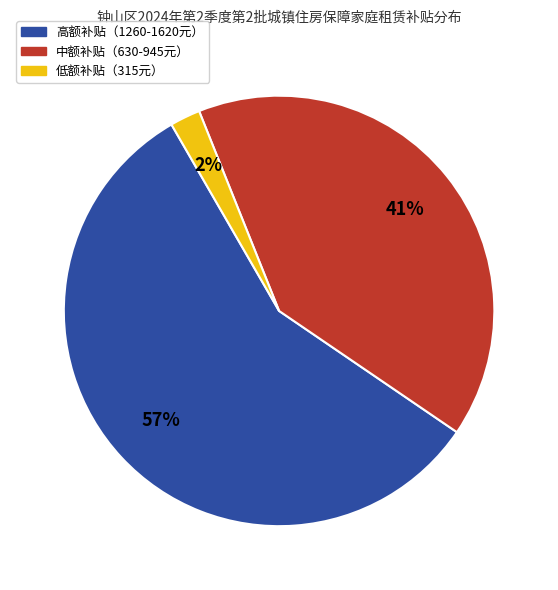

Does any single category account for the majority?

Yes